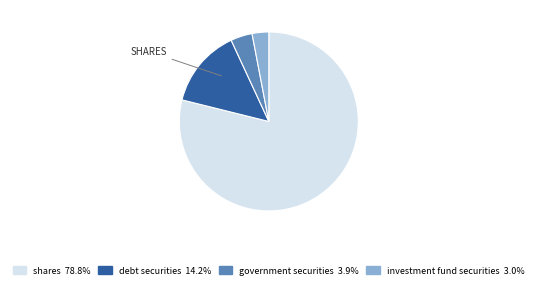

Is there any slice that represents more than half of the pie?

Yes